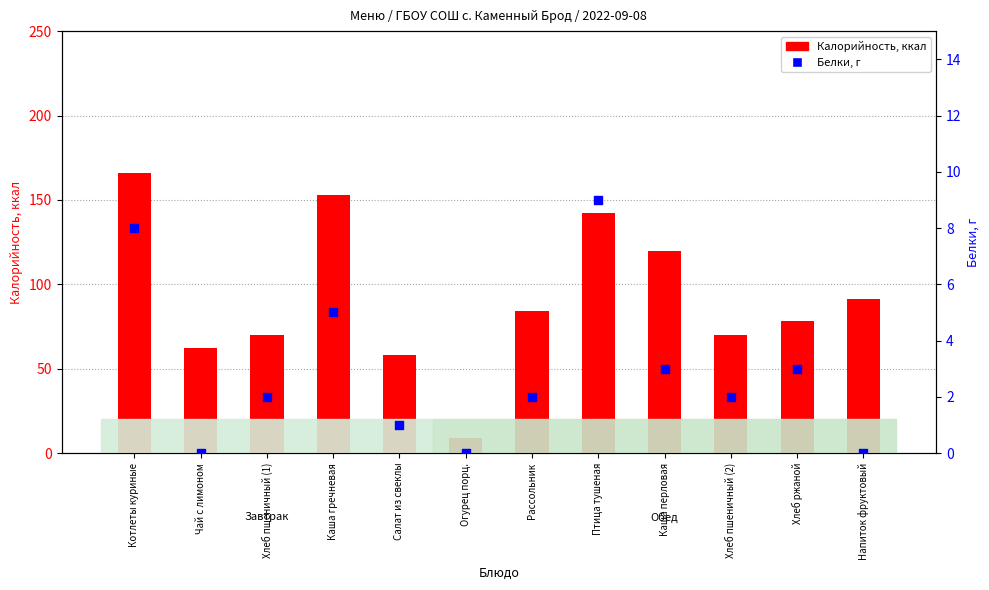

Which series has the largest Y range (max minus min)?

Калорийность